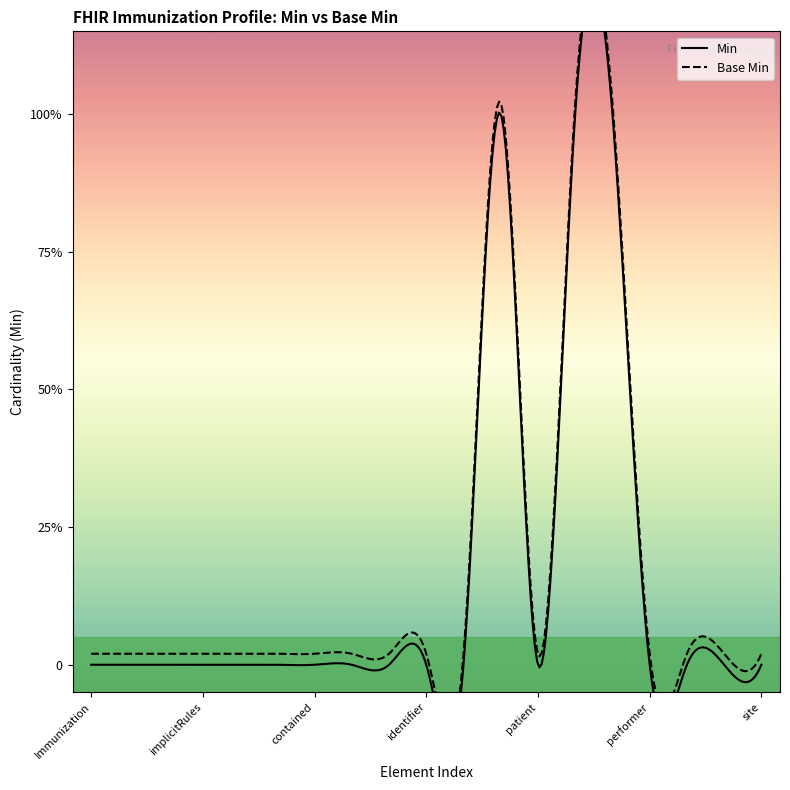

What is the highest value of the Base Min series?

1